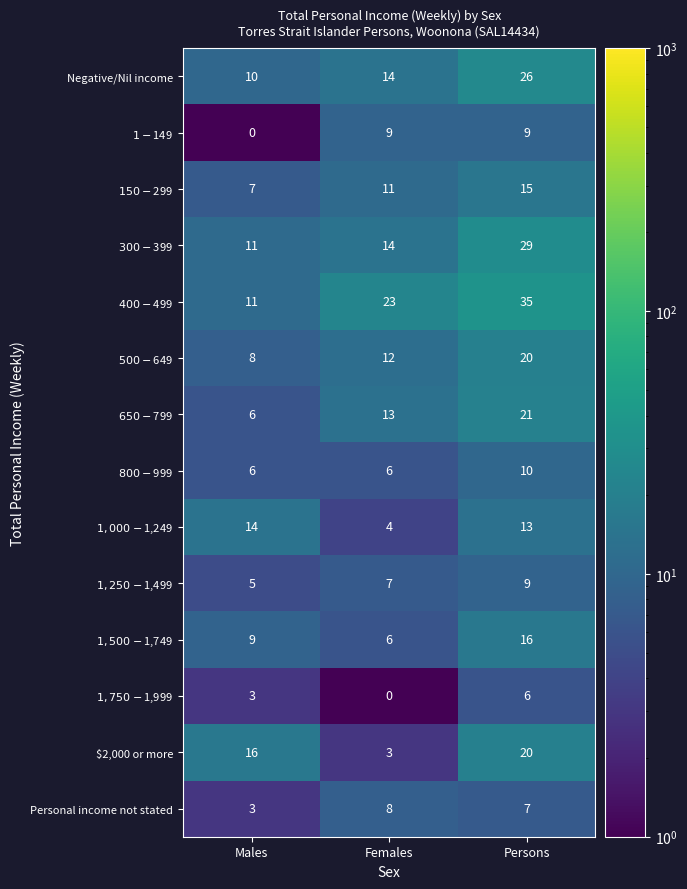

List the labels in order of Personal income not stated value, largest first.

Females, Persons, Males